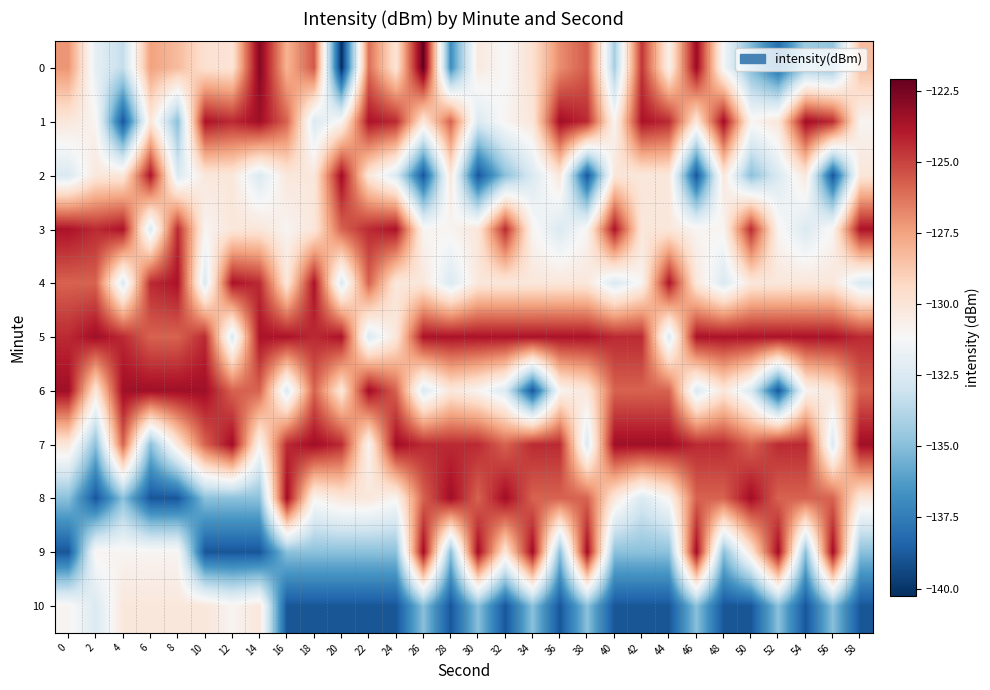

What is the difference between the highest and lowest values at 46?

15.6